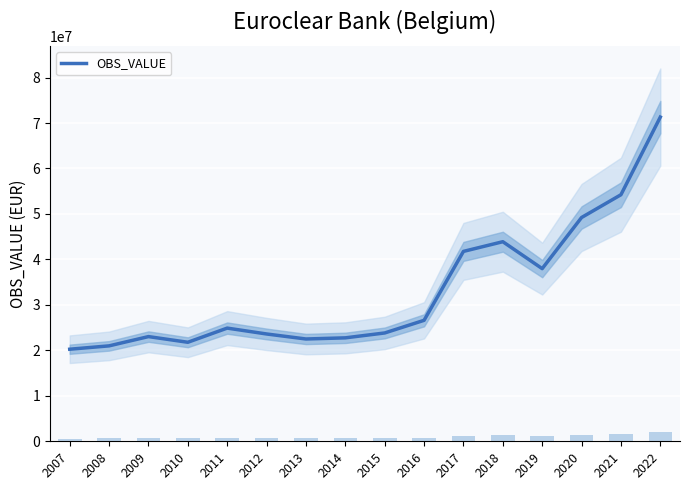

The chart shows a value of 54225965 at 2021. True or false?

True